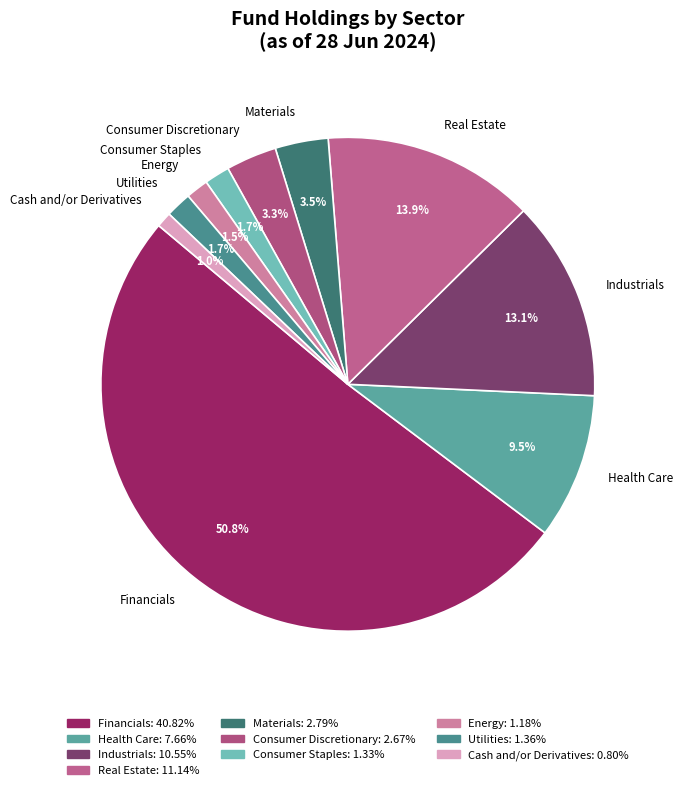

To the nearest percent, what is the combined percentage of Financials and Cash and/or Derivatives?

52%